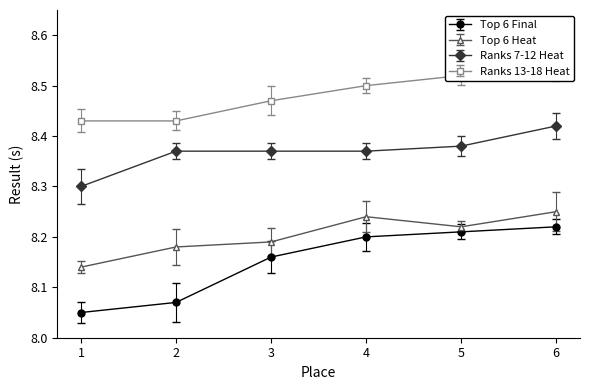

Reading right to left, transcribe all the data shown in this chart.

Top 6 Final: 6=8.2	5=8.2	4=8.2	3=8.2	2=8.1	1=8.1
Top 6 Heat: 6=8.2	5=8.2	4=8.2	3=8.2	2=8.2	1=8.1
Ranks 7-12 Heat: 6=8.4	5=8.4	4=8.4	3=8.4	2=8.4	1=8.3
Ranks 13-18 Heat: 6=8.5	5=8.5	4=8.5	3=8.5	2=8.4	1=8.4